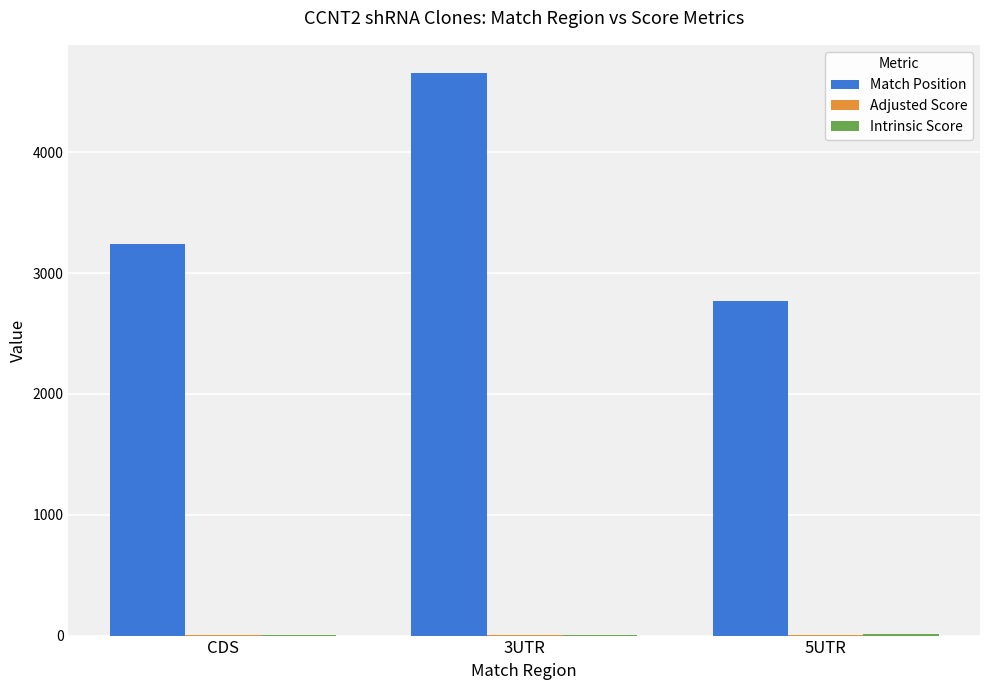

True or false: Match Position has a value of 4657.0 at 3UTR.

True